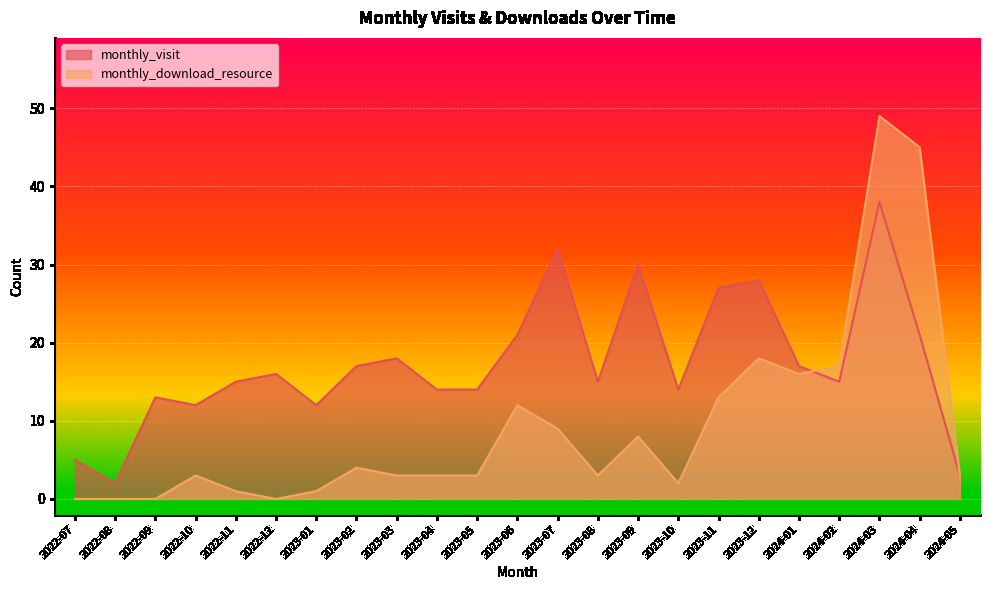

In monthly_visit, how many points are lower than both neighbors (excluding endpoints)?

6